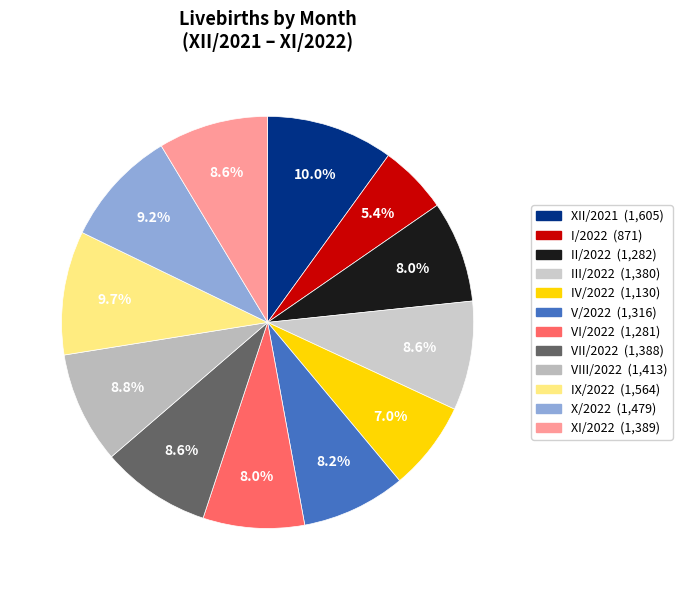

To the nearest percent, what is the difference between the IX/2022 and IV/2022 slice percentages?

3%